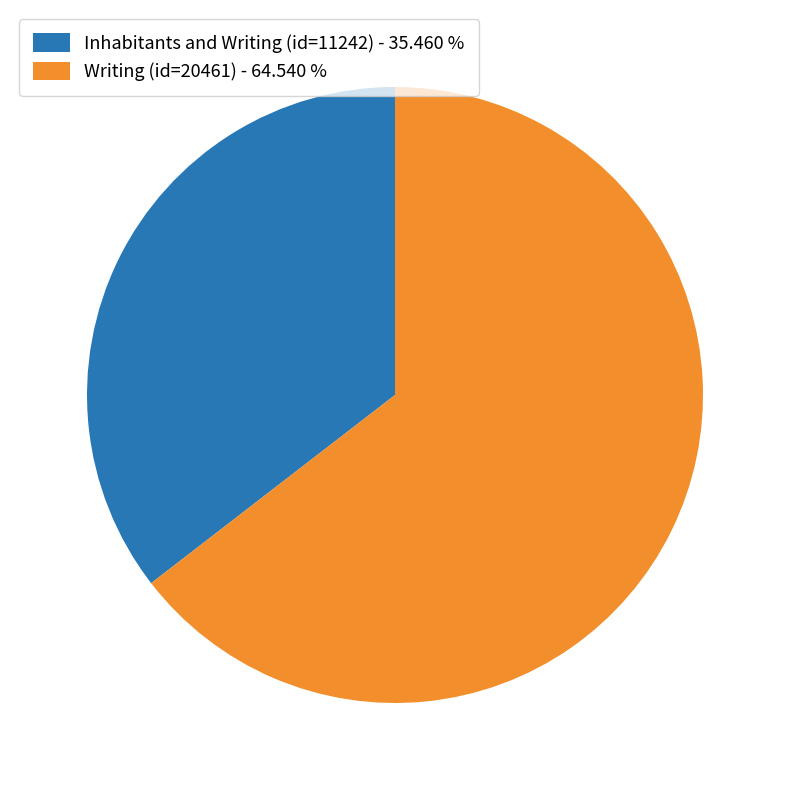

How many segments does this pie chart have?

2